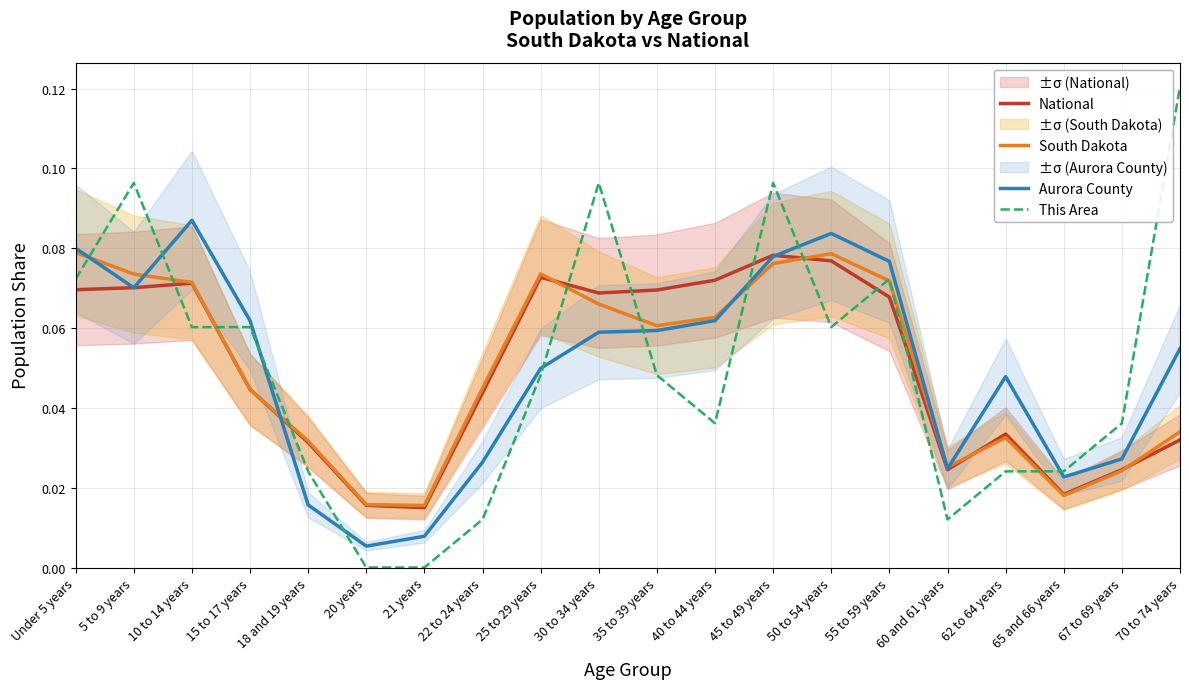

Count the number of categories in the chart.

20